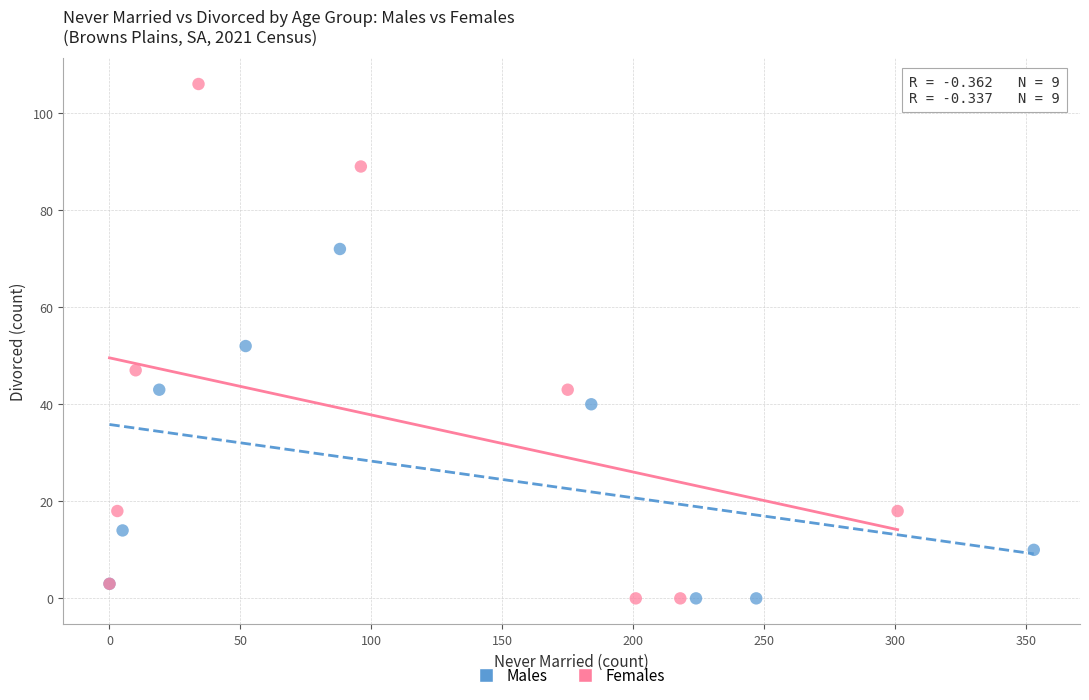

Which series reaches the maximum Y coordinate?

Females